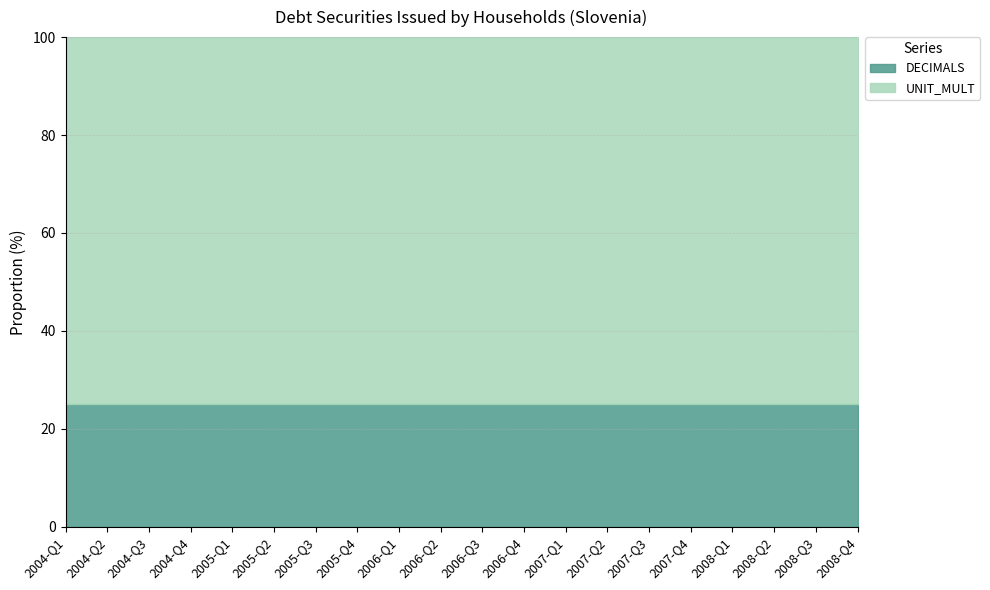

True or false: DECIMALS has a value of 39 at 2007-Q4.

False